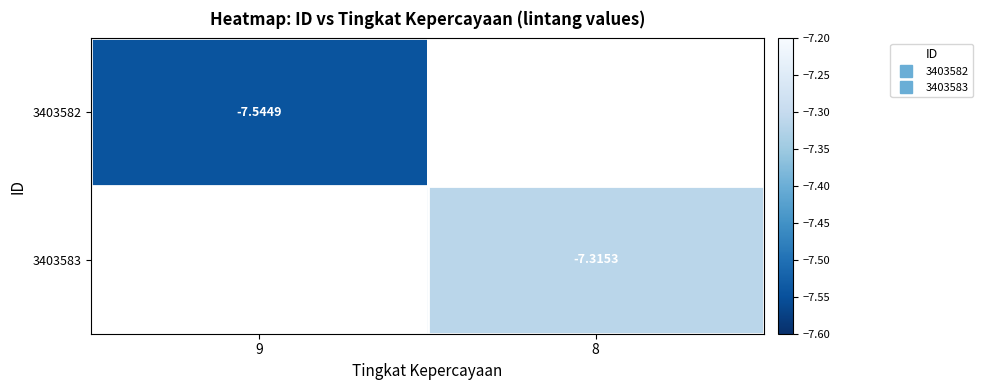

How many categories are shown in the chart?

2